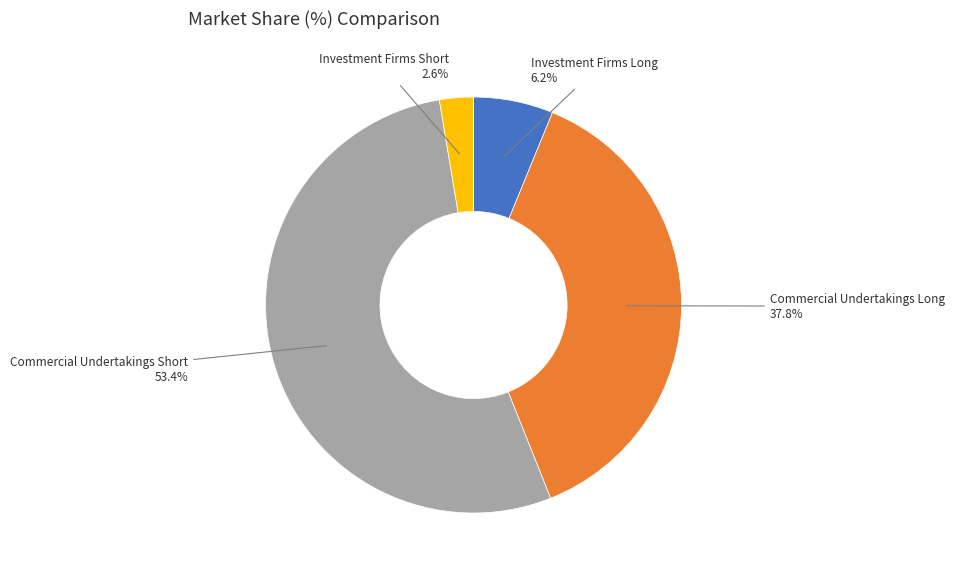

Does any single category account for the majority?

Yes